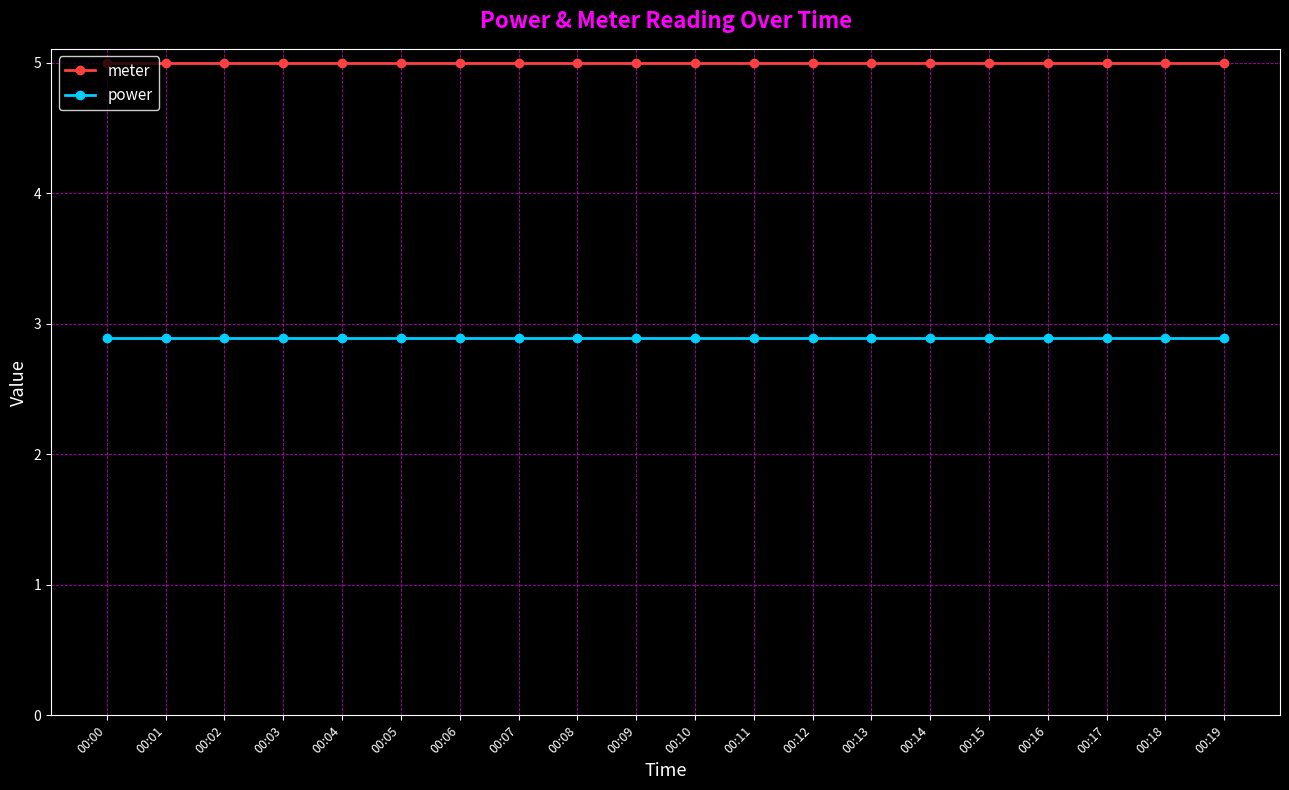

What is the sum of the power values at 00:18 and 00:16?

5.8